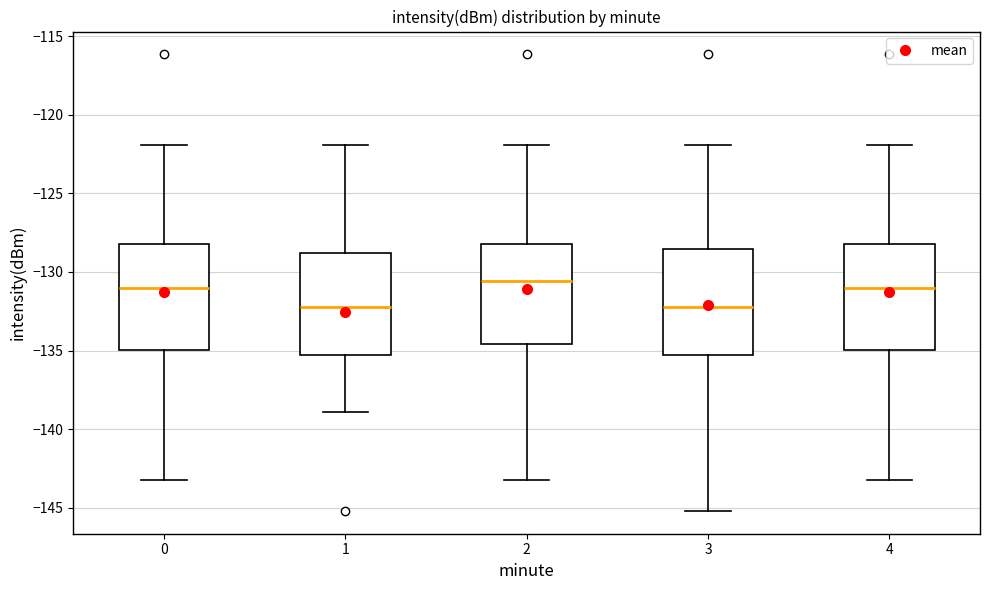

Reading left to right, read every box against the y-axis: the position of its median line, the range the box covers, and the ends of its whiskers. The values are not printed on the chart, so give them approximately, as read against the axis.

0: median -131.0, box -135.0 to -128.0, whiskers -143.0 to -122.0
1: median -132.5, box -135.5 to -129.0, whiskers -139.0 to -122.0
2: median -130.5, box -134.5 to -128.0, whiskers -143.0 to -122.0
3: median -132.5, box -135.5 to -128.5, whiskers -145.0 to -122.0
4: median -131.0, box -135.0 to -128.0, whiskers -143.0 to -122.0